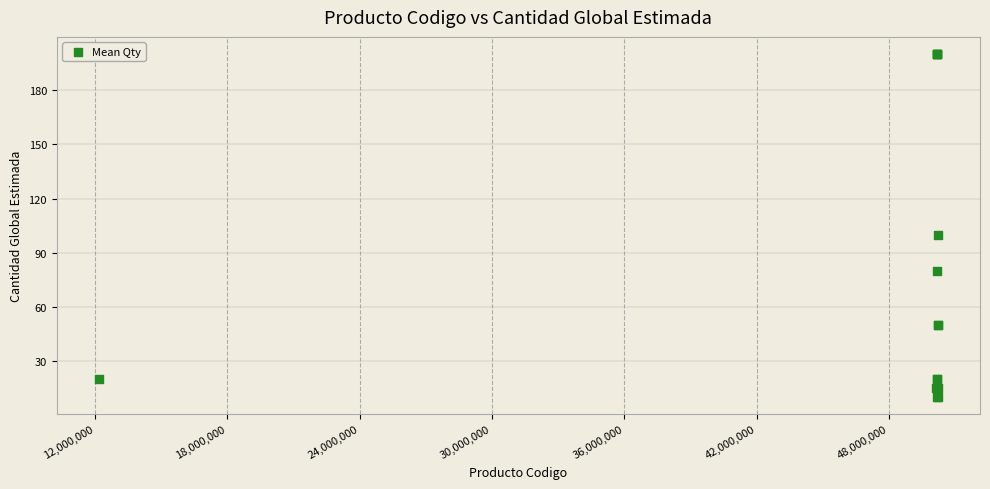

What Y value in the scatter plot is closest to 105?

100